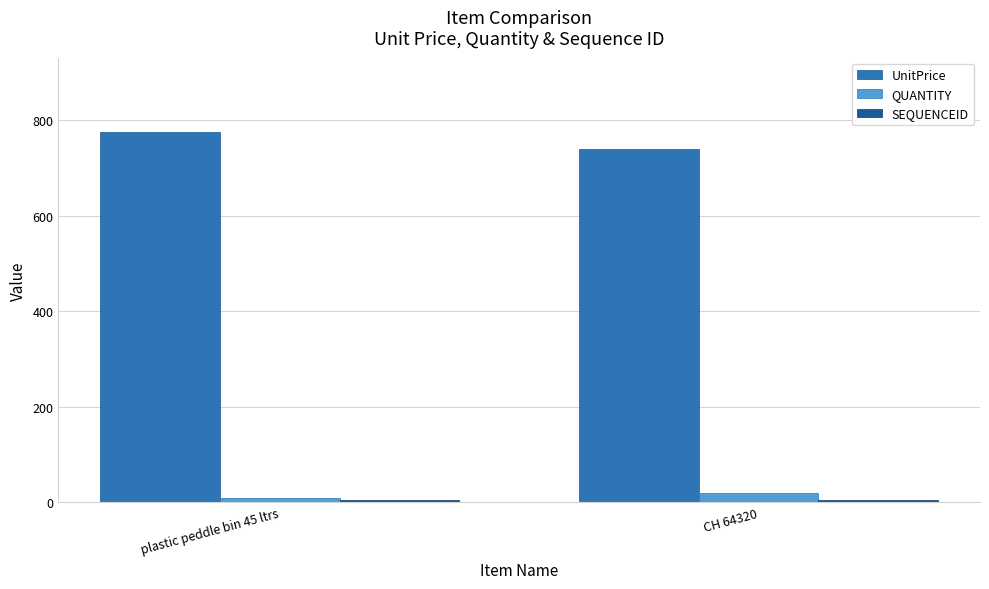

The UnitPrice series shows 1015 at CH 64320. True or false?

False